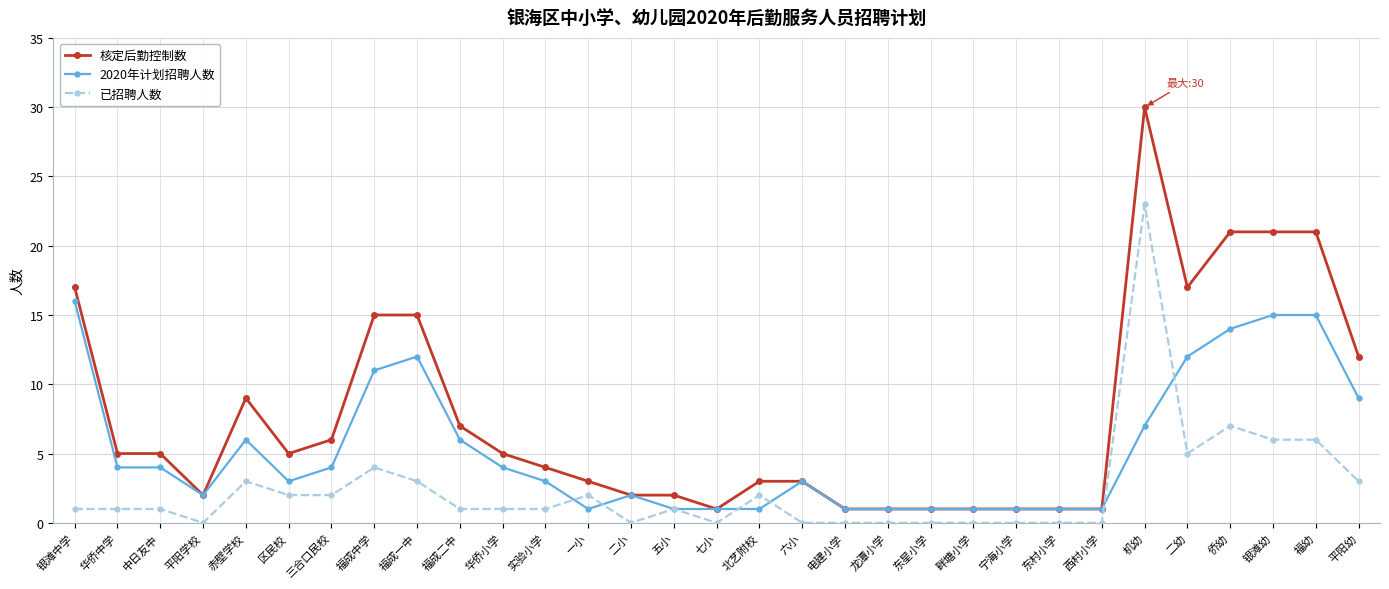

True or false: 已招聘人数 and 核定后勤控制数 intersect in this chart.

False